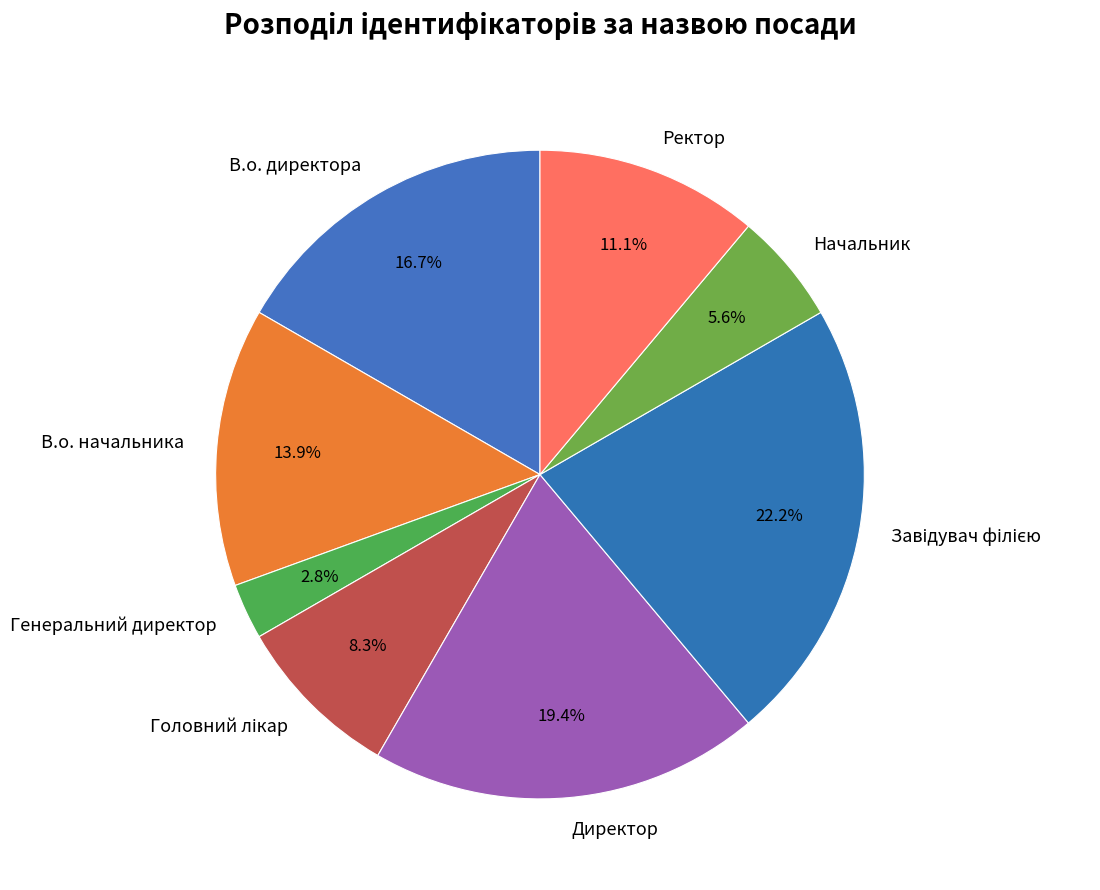

How many segments does this pie chart have?

8